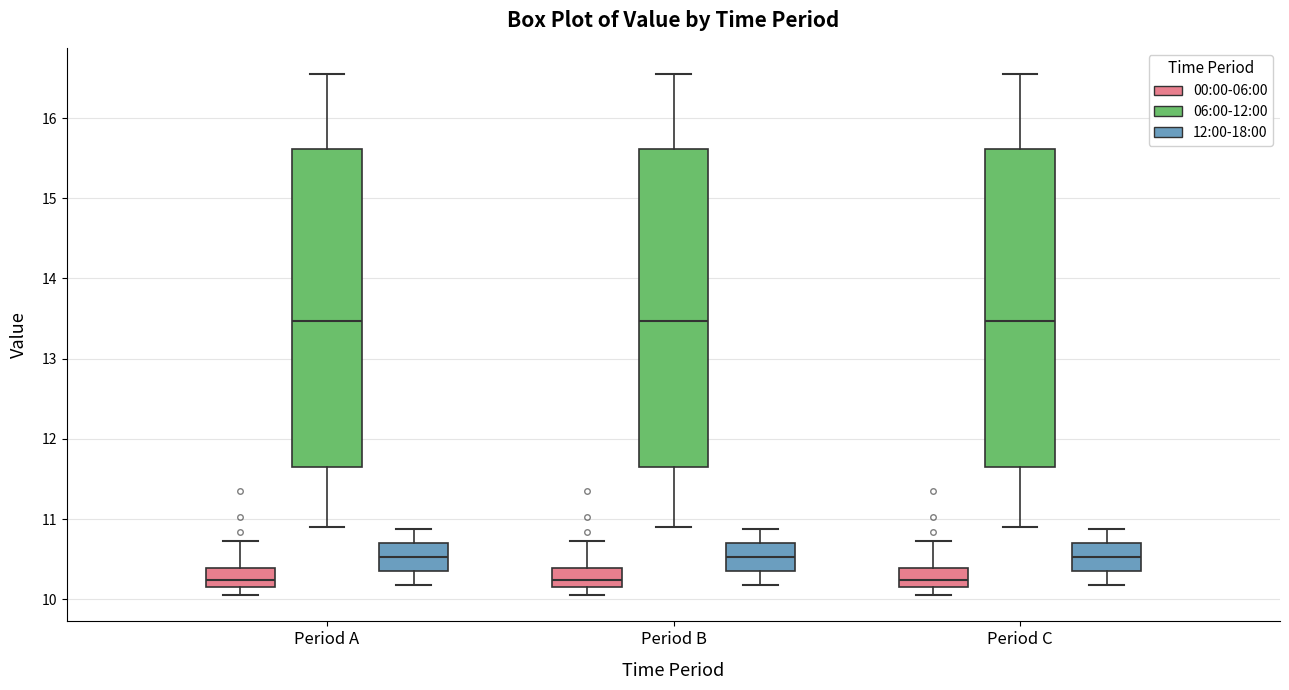

Reading left to right, transcribe this box plot: for each box, give where its median line is, the range the box spans, and where its two whiskers end, as read against the y-axis. The values are not printed on the chart, so give them approximately, as read against the axis.

Period A (00:00-06:00): median 10.2, box 10.1 to 10.4, whiskers 10.1 (just below the box's lower edge) to 10.7
Period A (06:00-12:00): median 13.5, box 11.6 to 15.6, whiskers 10.9 to 16.6
Period A (12:00-18:00): median 10.5, box 10.4 to 10.7, whiskers 10.2 to 10.9
Period B (00:00-06:00): median 10.2, box 10.1 to 10.4, whiskers 10.1 (just below the box's lower edge) to 10.7
Period B (06:00-12:00): median 13.5, box 11.6 to 15.6, whiskers 10.9 to 16.6
Period B (12:00-18:00): median 10.5, box 10.4 to 10.7, whiskers 10.2 to 10.9
Period C (00:00-06:00): median 10.2, box 10.1 to 10.4, whiskers 10.1 (just below the box's lower edge) to 10.7
Period C (06:00-12:00): median 13.5, box 11.6 to 15.6, whiskers 10.9 to 16.6
Period C (12:00-18:00): median 10.5, box 10.4 to 10.7, whiskers 10.2 to 10.9